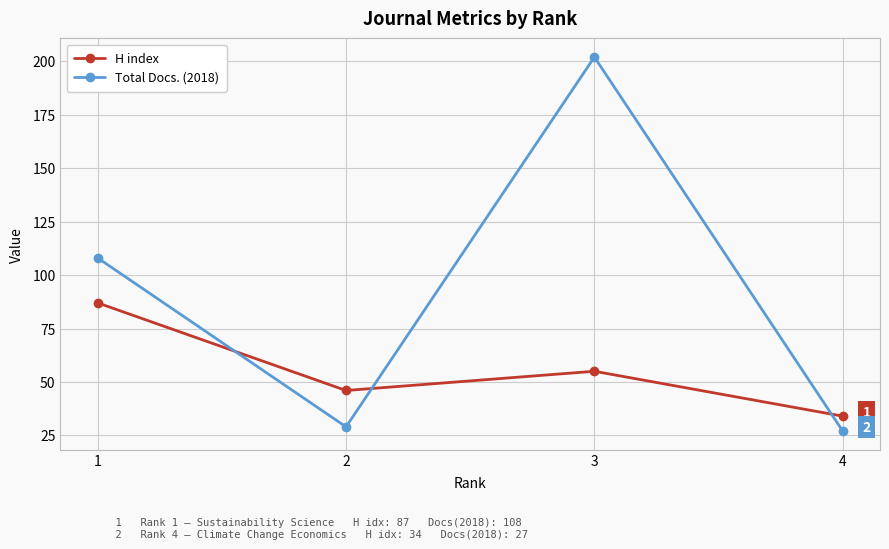

Reading right to left, what are all the values shown in this chart?

H index: 34	55	46	87
Total Docs. (2018): 27	202	29	108